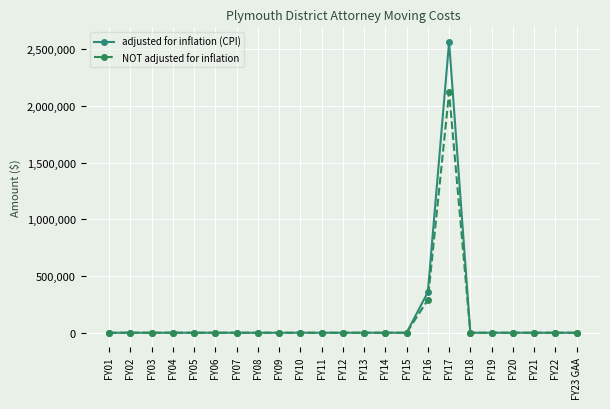

At which label is NOT adjusted for inflation closest to 1059536?

FY16